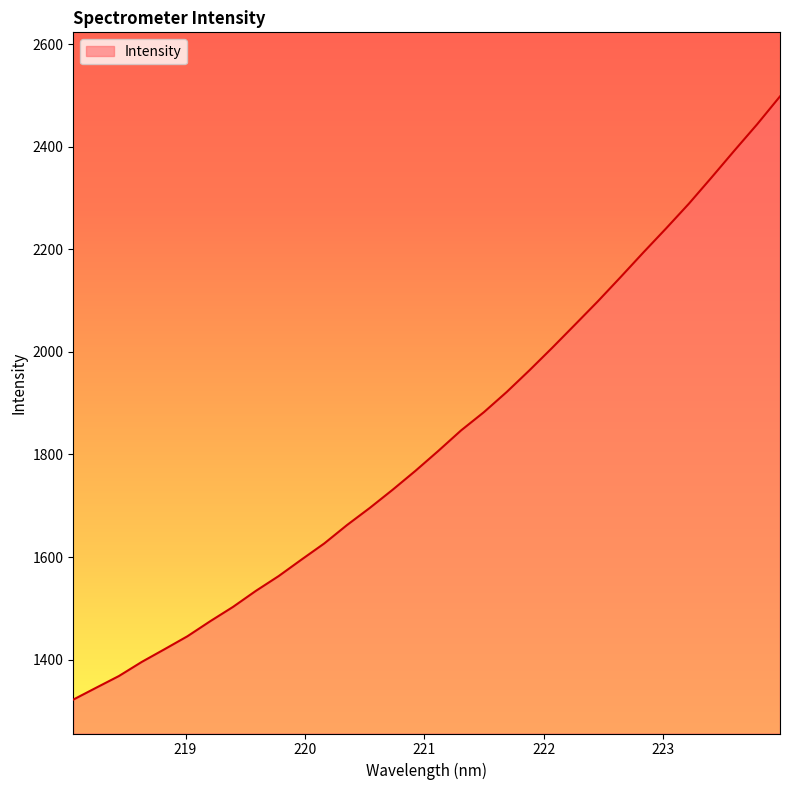

What is the minimum value shown in the chart?

1321.9